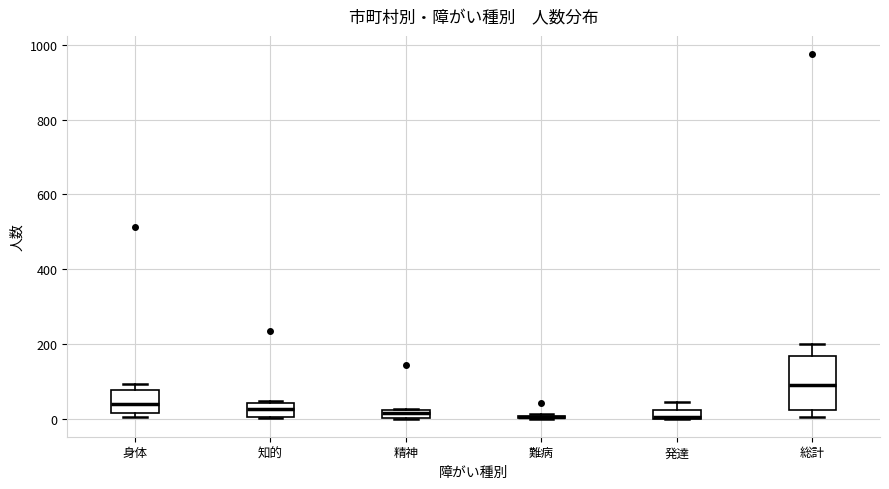

Comparing the boxes themselves (not the whiskers), which one is the tallest?

総計